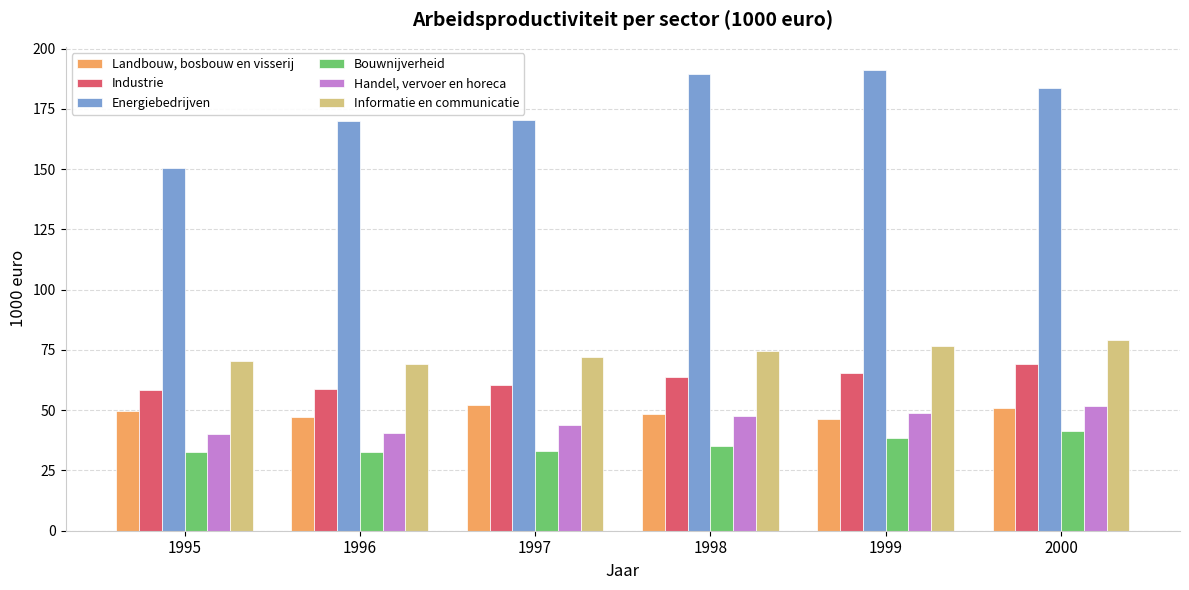

Does the chart contain any negative values?

No